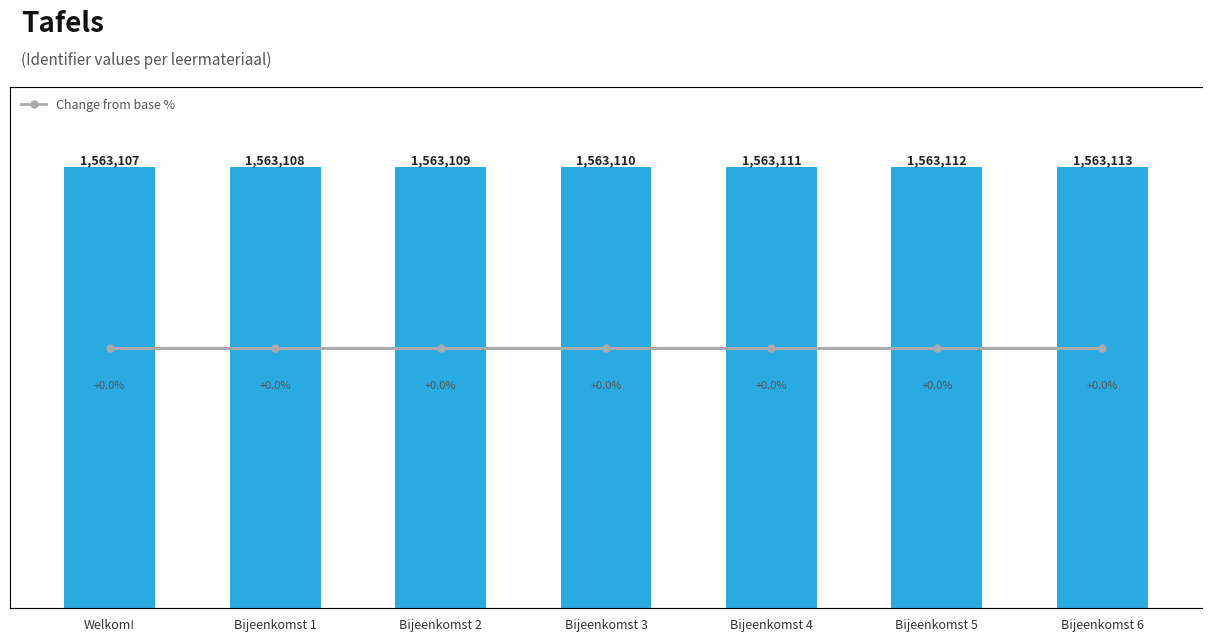

Which series has the largest total across all categories?

Identifier